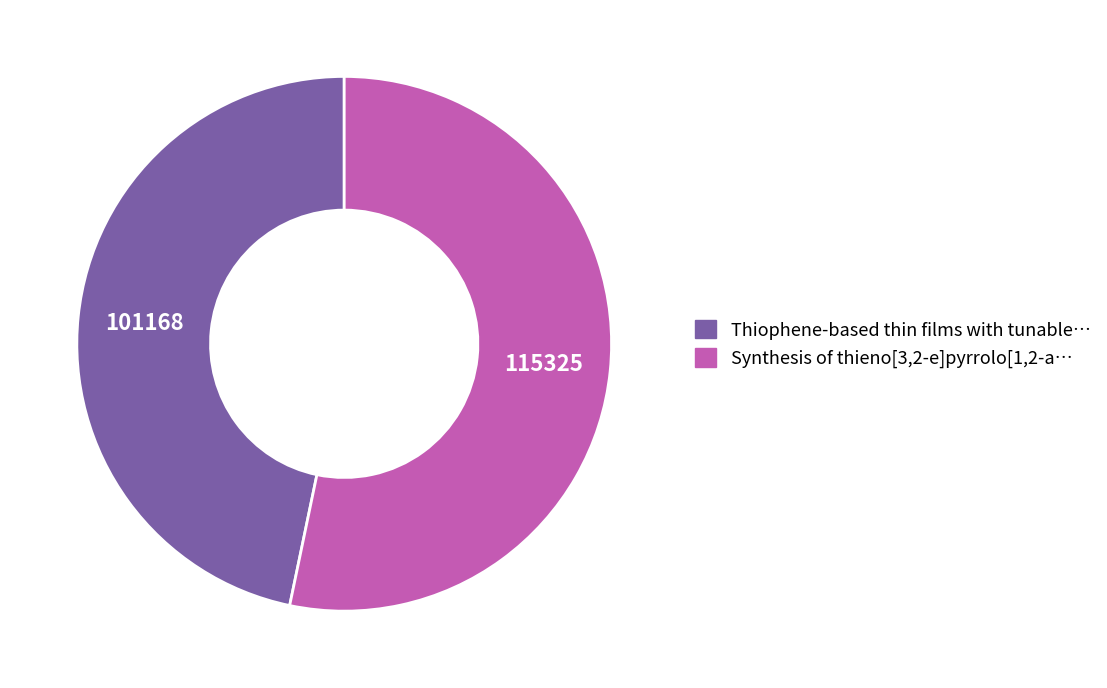

Approximately how many times larger is the value at Thiophene-based thin films compared to Synthesis of thieno[3,2-e]pyrrolo?

0.9